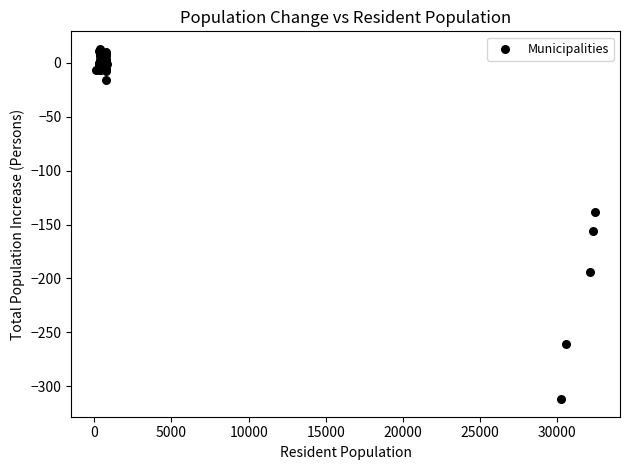

What Y value in the scatter plot is closest to -149?

-156